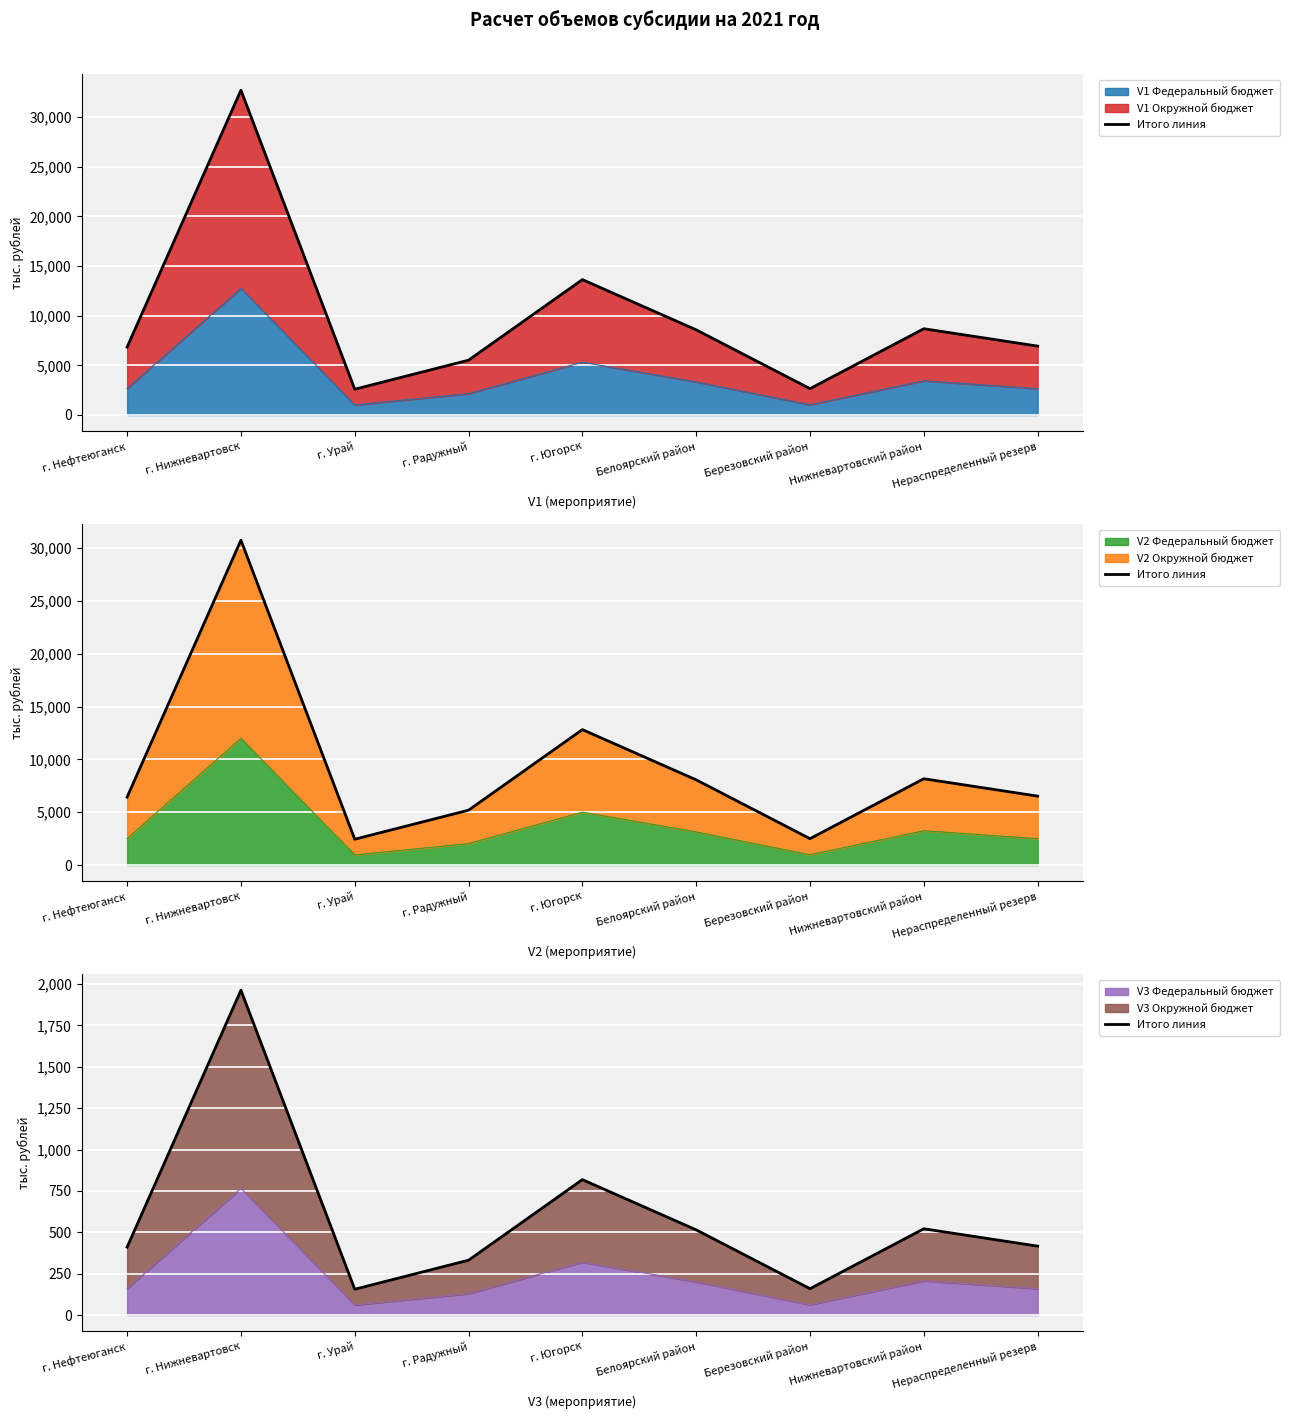

What is the lowest value of the V3 Федеральный бюджет series?

60.7